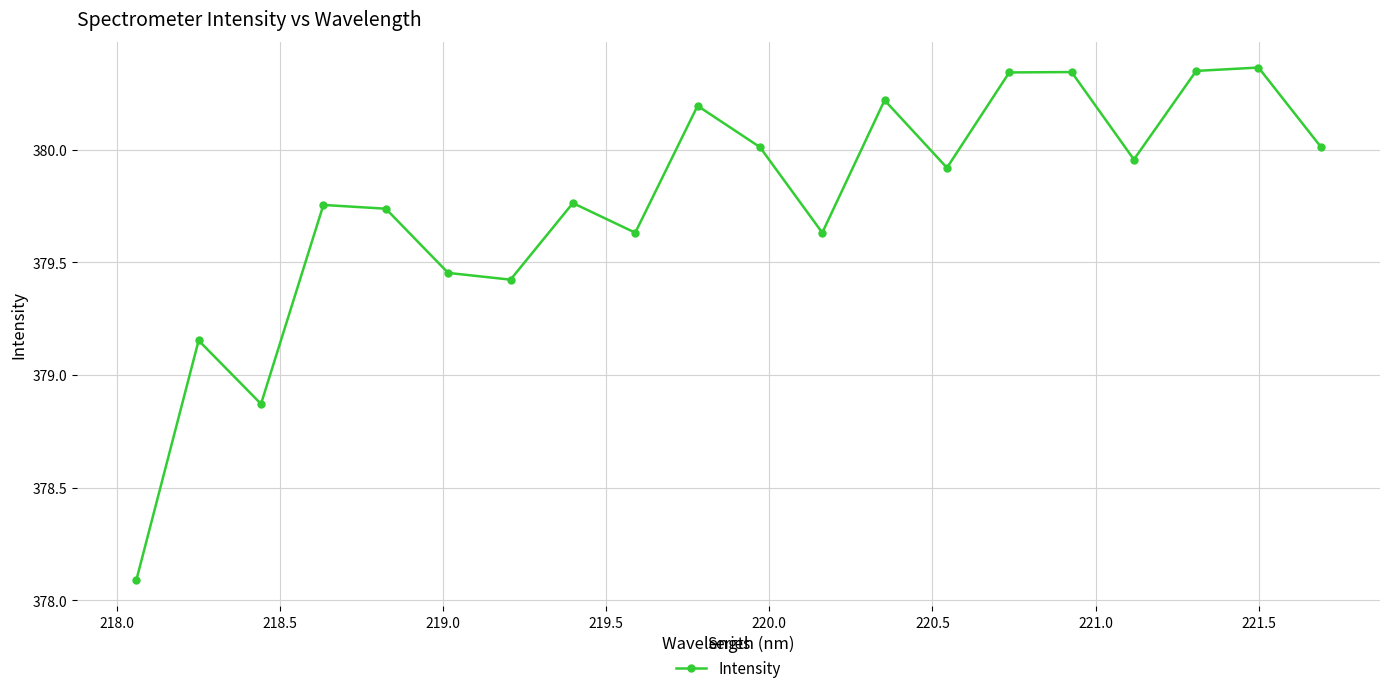

What is the sum of all values?

7595.2